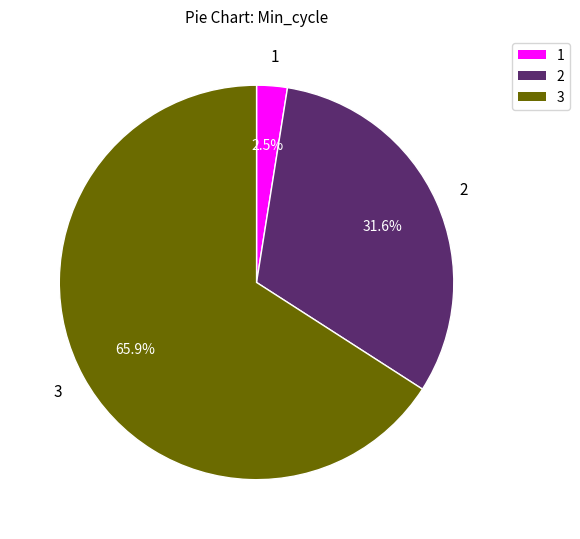

Is there a majority slice in this chart?

Yes